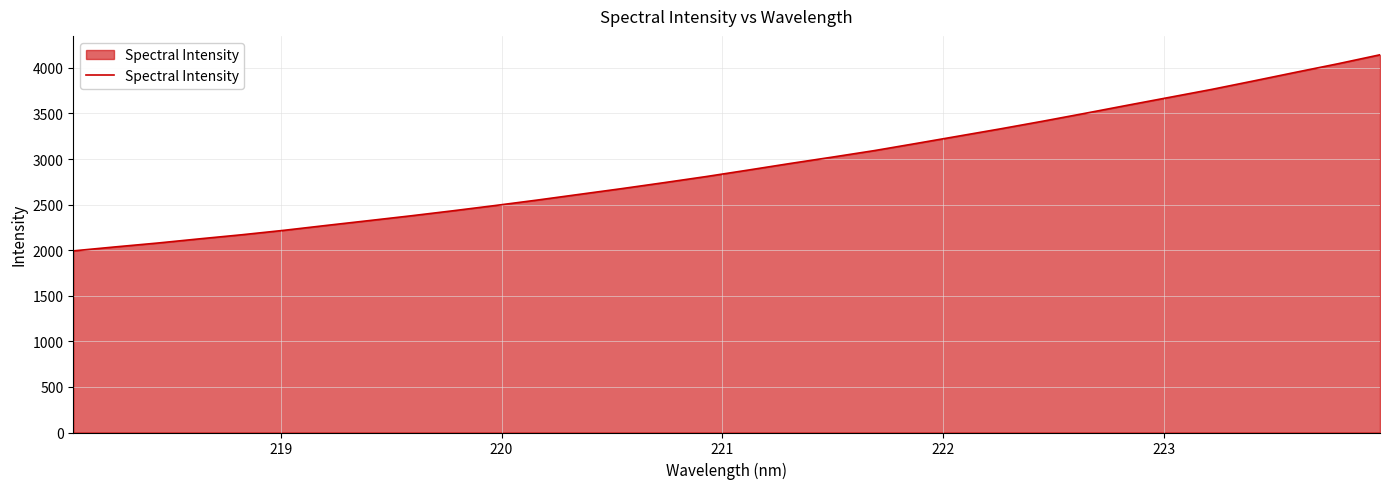

How many lines are shown in the chart?

1